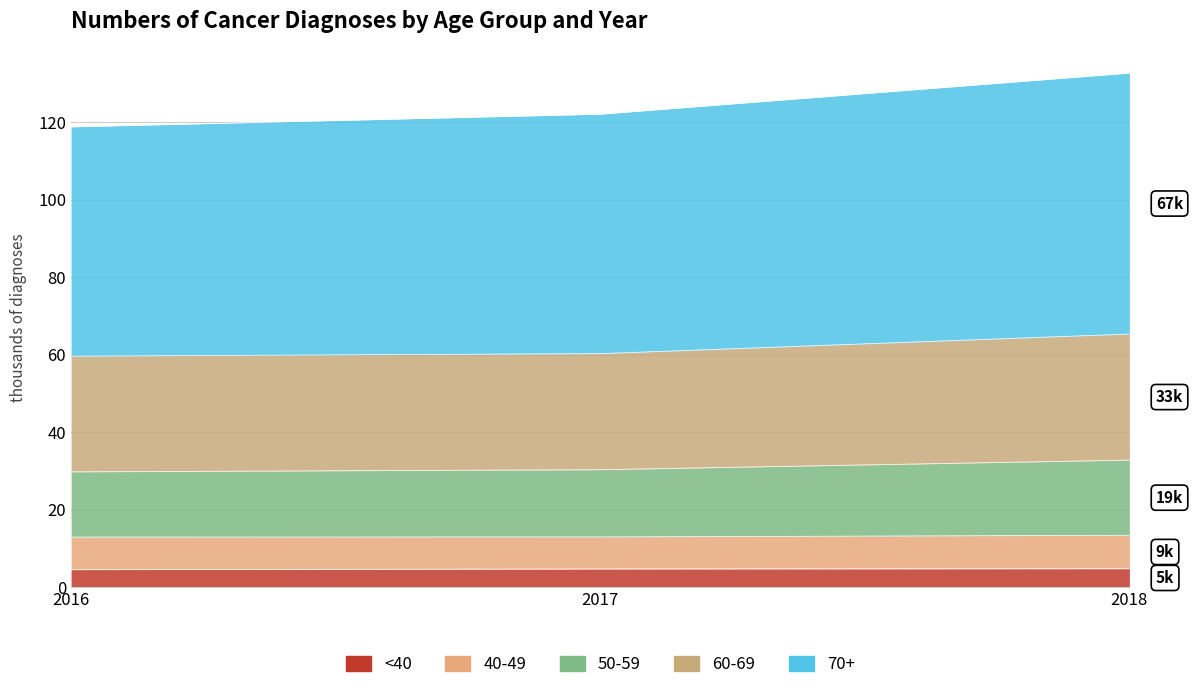

What is the greatest value displayed?

132.7